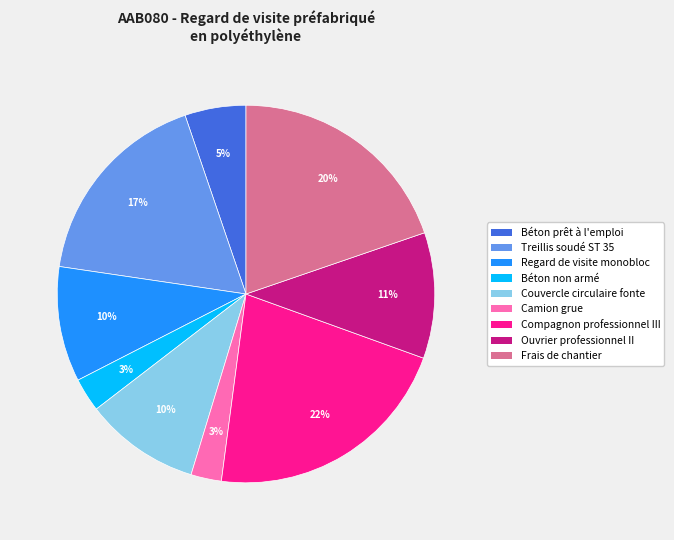

What percentage is the Camion grue slice, to the nearest percent?

3%